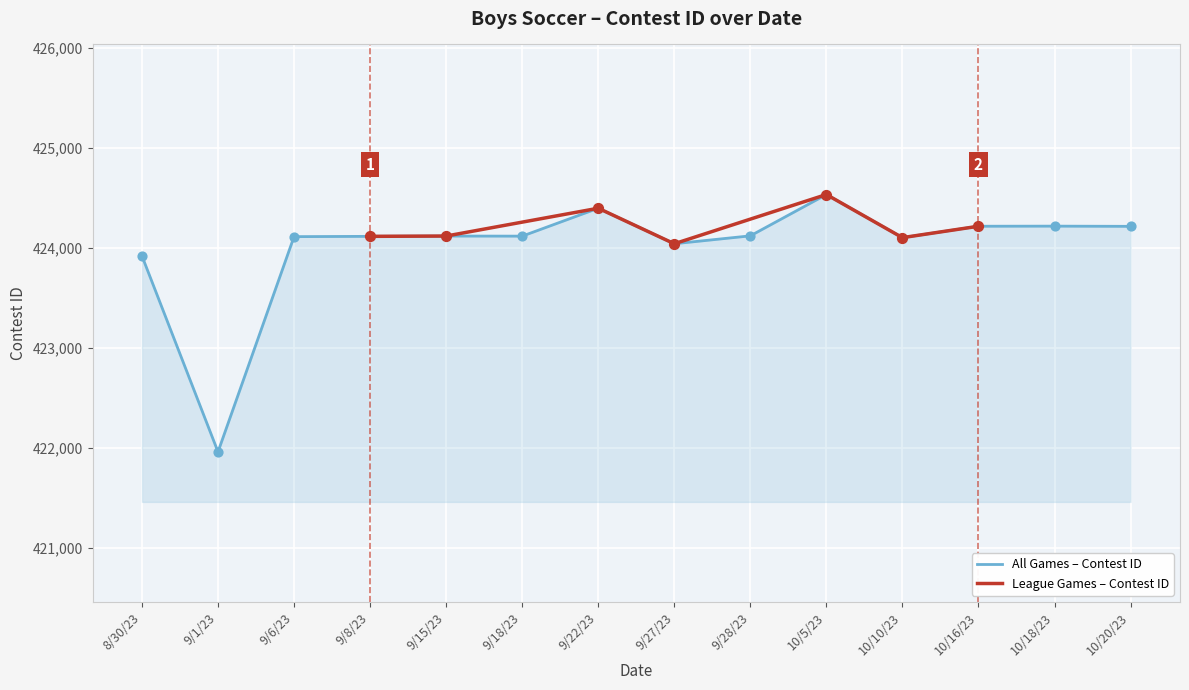

Which has a higher value, 9/6/23 or 10/20/23?

10/20/23